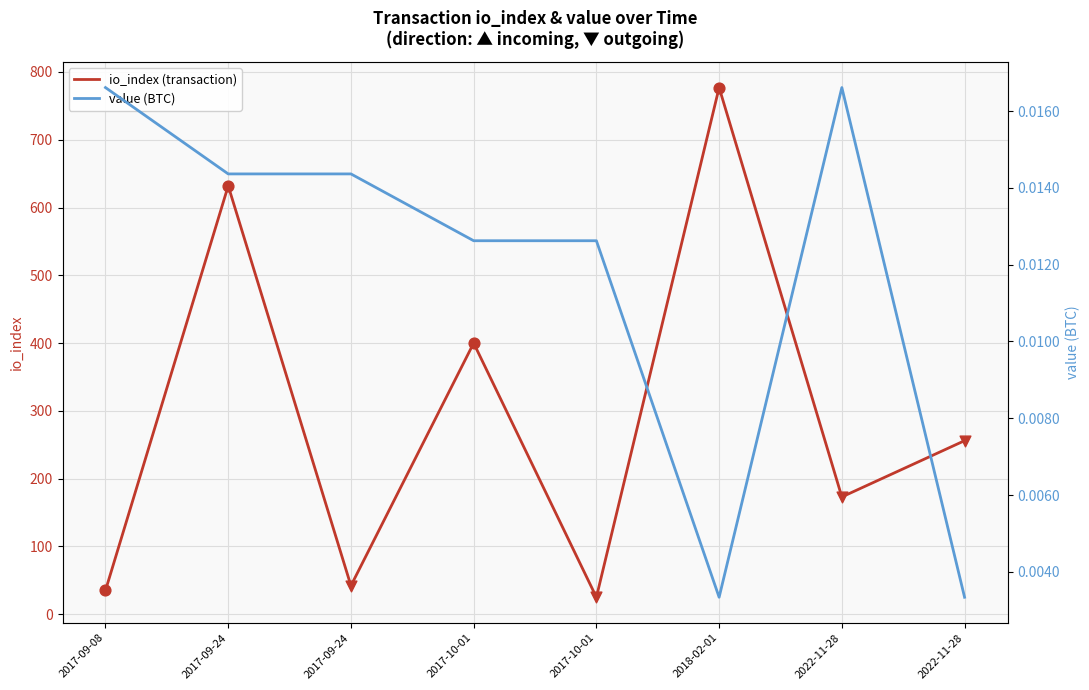

Which series contains the highest Y value?

io_index (transaction)